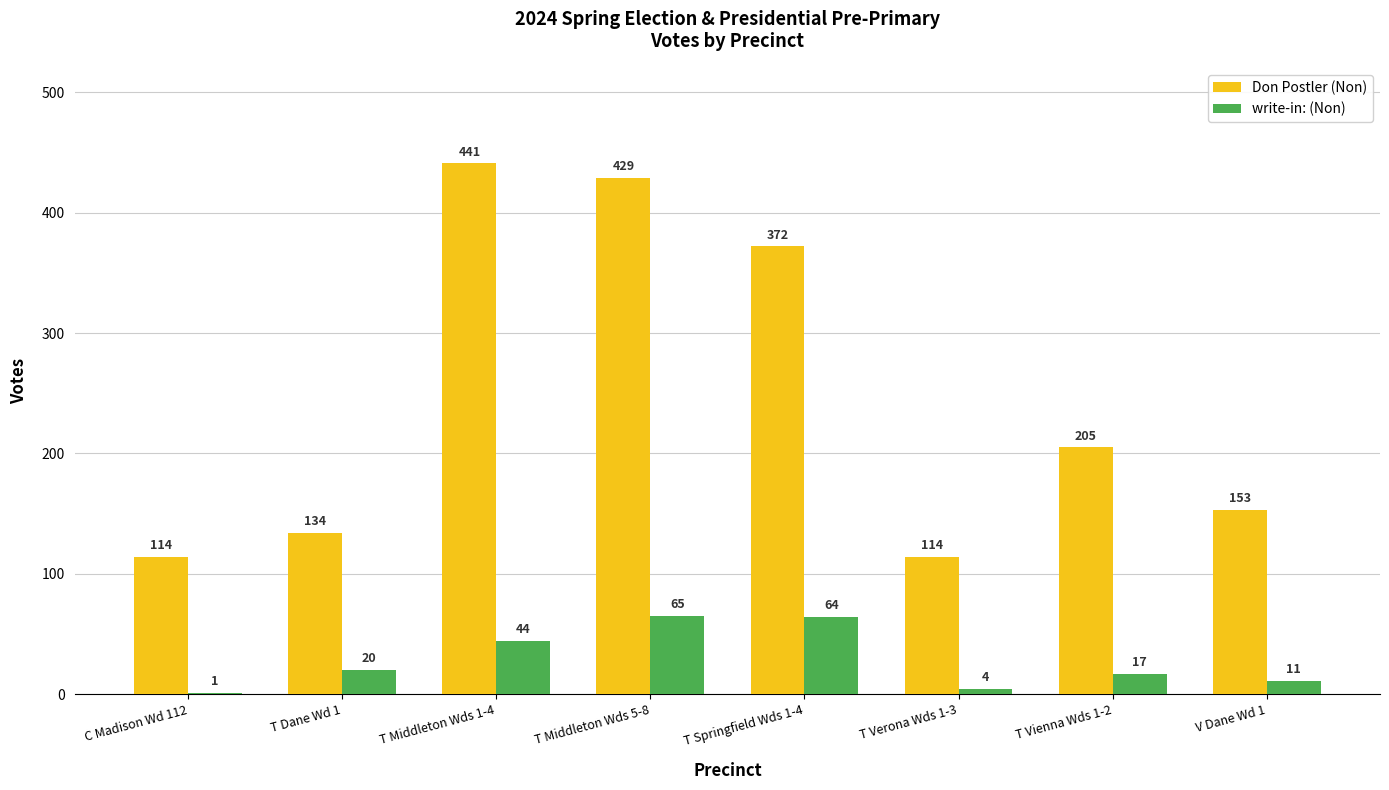

What is the sum of all write-in: (Non) values?

226